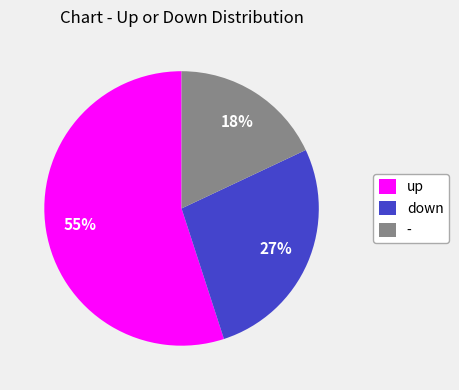

Rank the categories by value from lowest to highest.

-, down, up